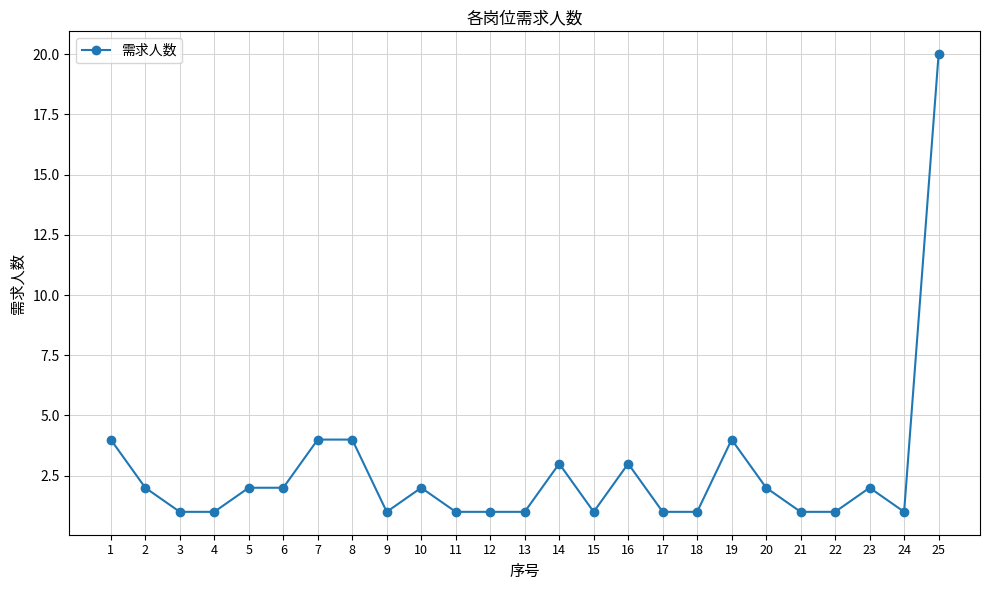

What is the difference between the second highest and second lowest values?

3